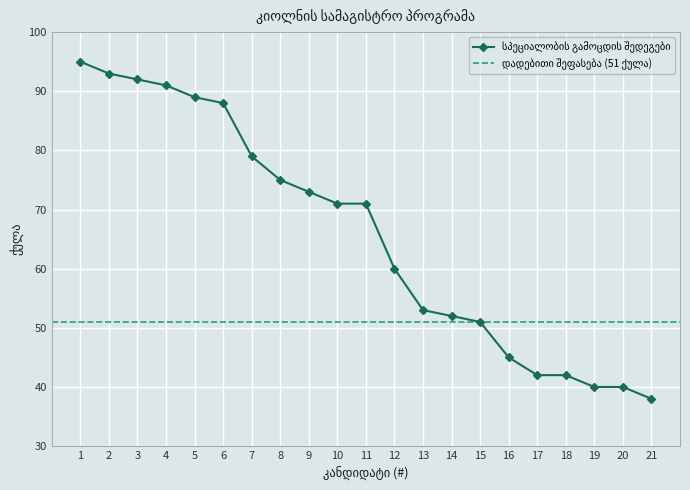

What is the maximum value shown in the chart?

95